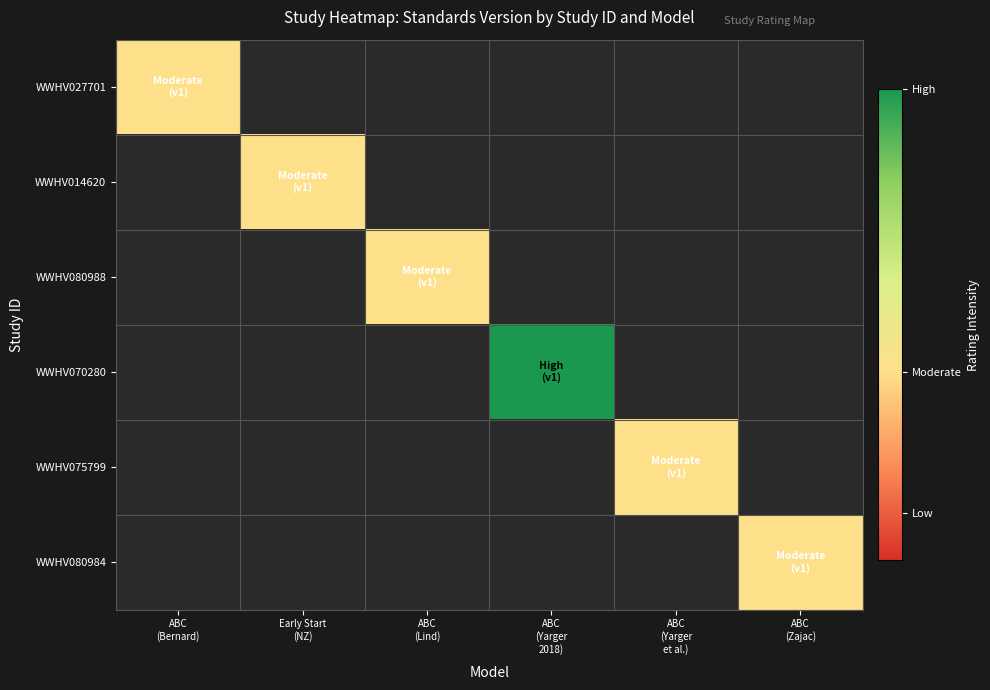

List the series in order of their overall mean, lowest first.

WWHV027701, WWHV014620, WWHV080988, WWHV070280, WWHV075799, WWHV080984